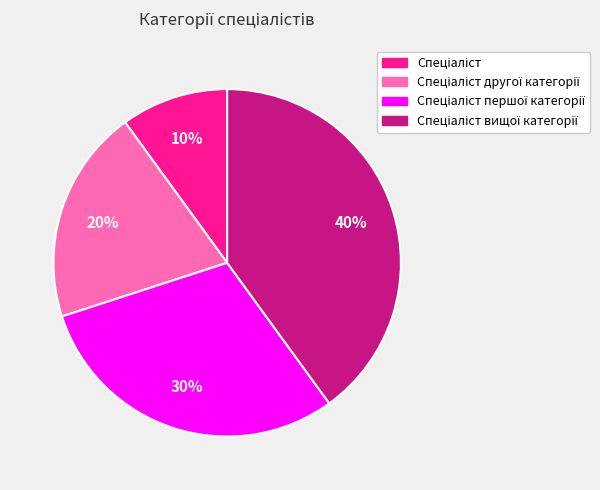

Is there any slice that represents more than half of the pie?

No